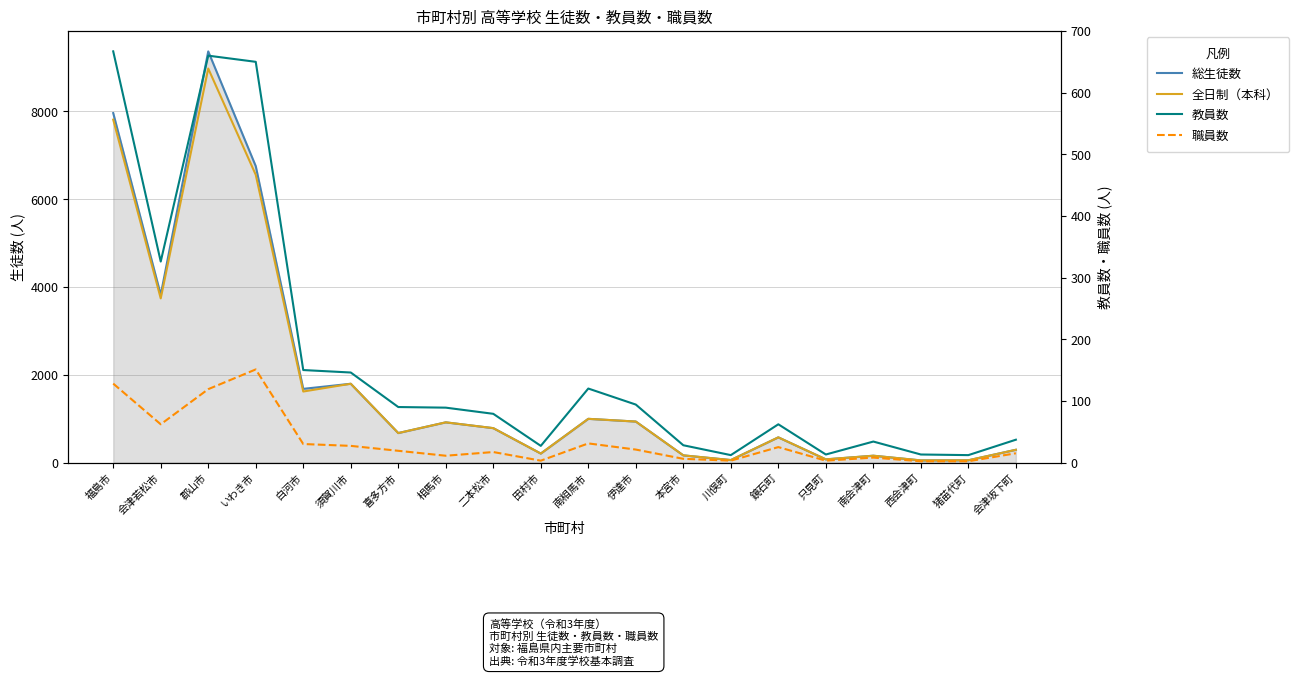

How many series are shown in this chart?

4